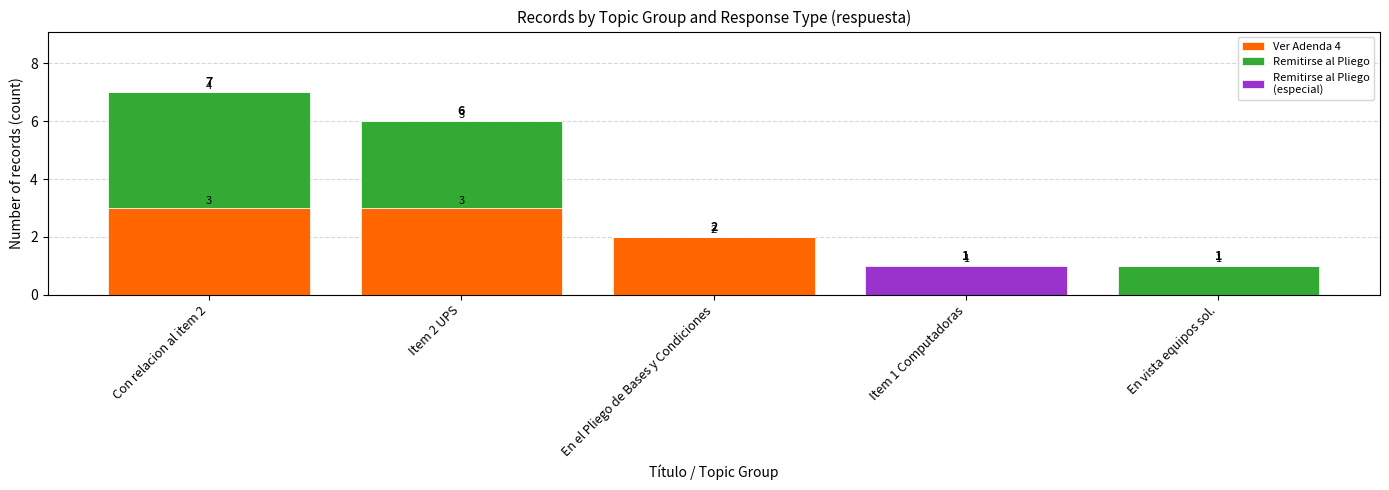

What is the total value across all series at Item 2 UPS?

6